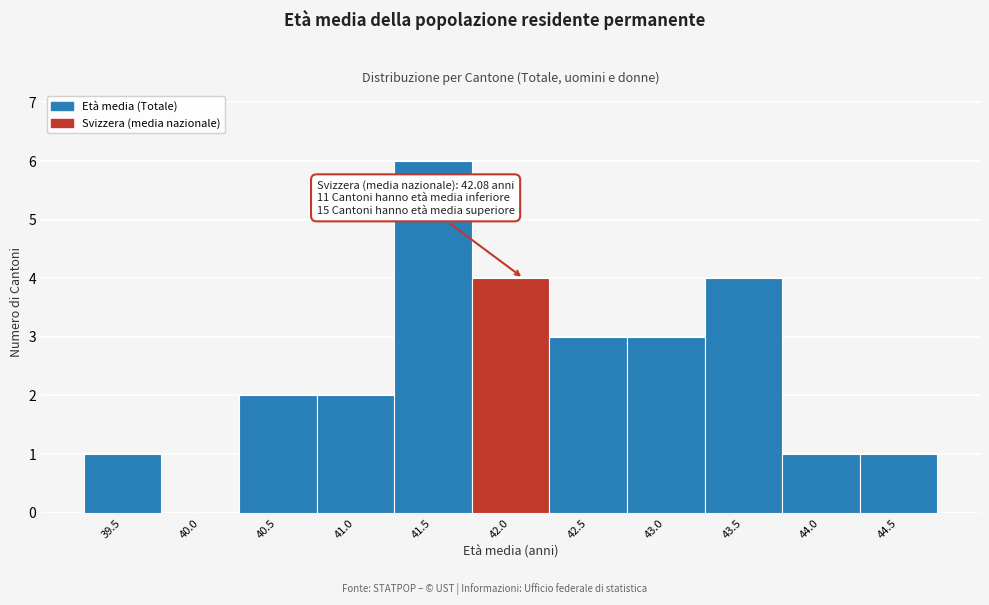

Reading left to right, extract all data points from this chart.

39.5=1	40.0=0	40.5=2	41.0=2	41.5=6	42.0=4	42.5=3	43.0=3	43.5=4	44.0=1	44.5=1